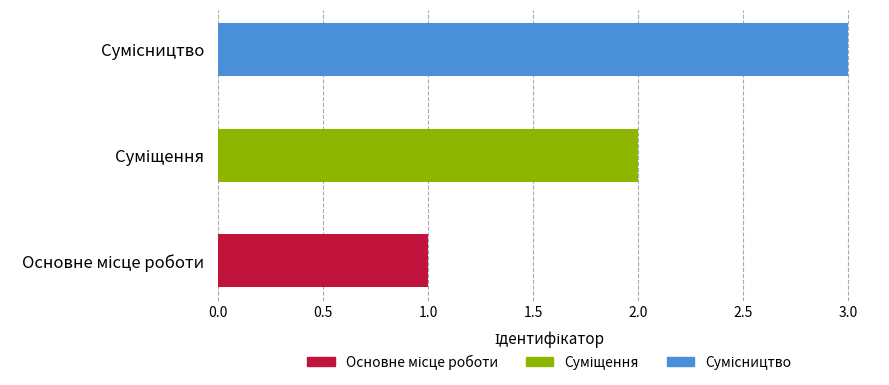

What is the smallest value displayed?

1